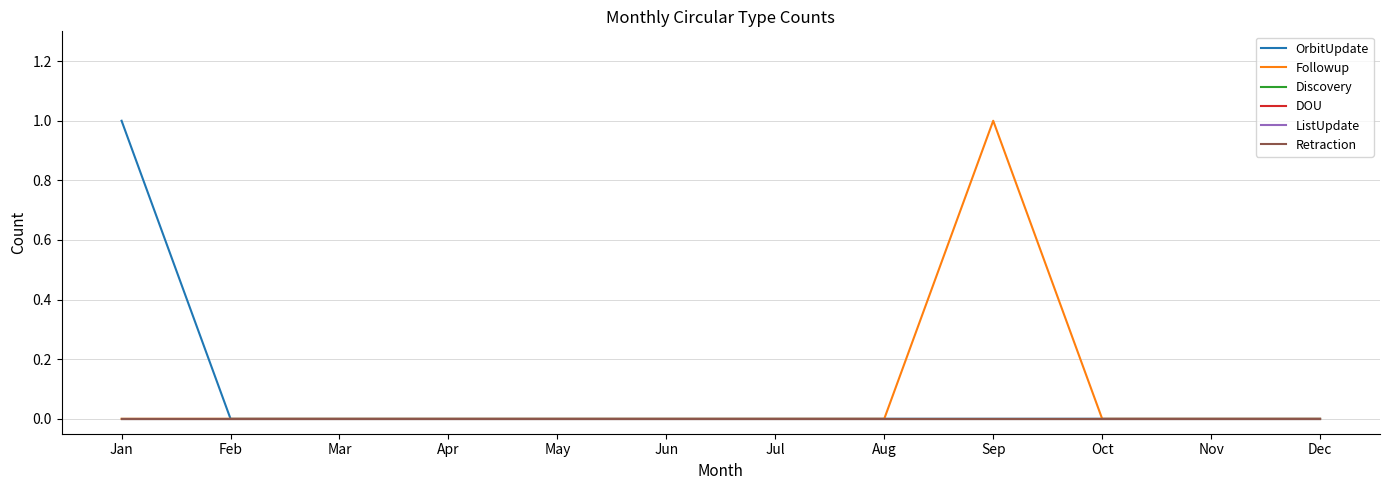

How many lines are shown in the chart?

6